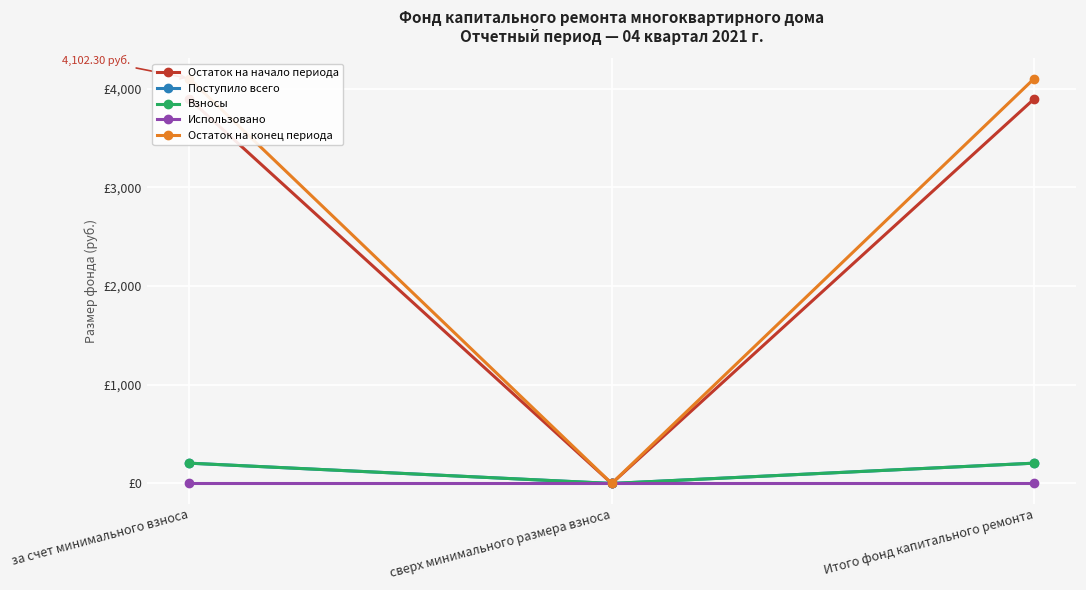

How many values in Остаток на начало периода are above zero?

2